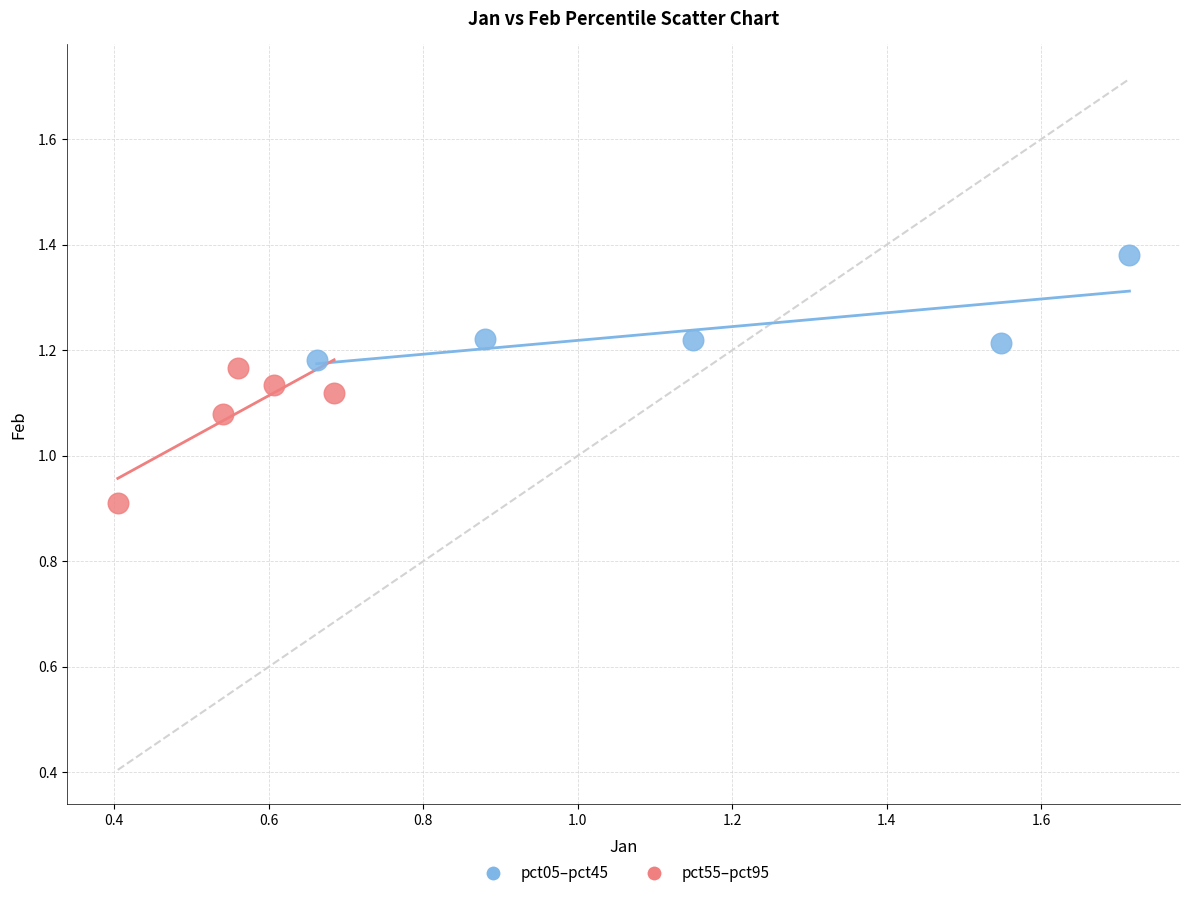

Which series reaches the minimum Y coordinate?

pct55–pct95